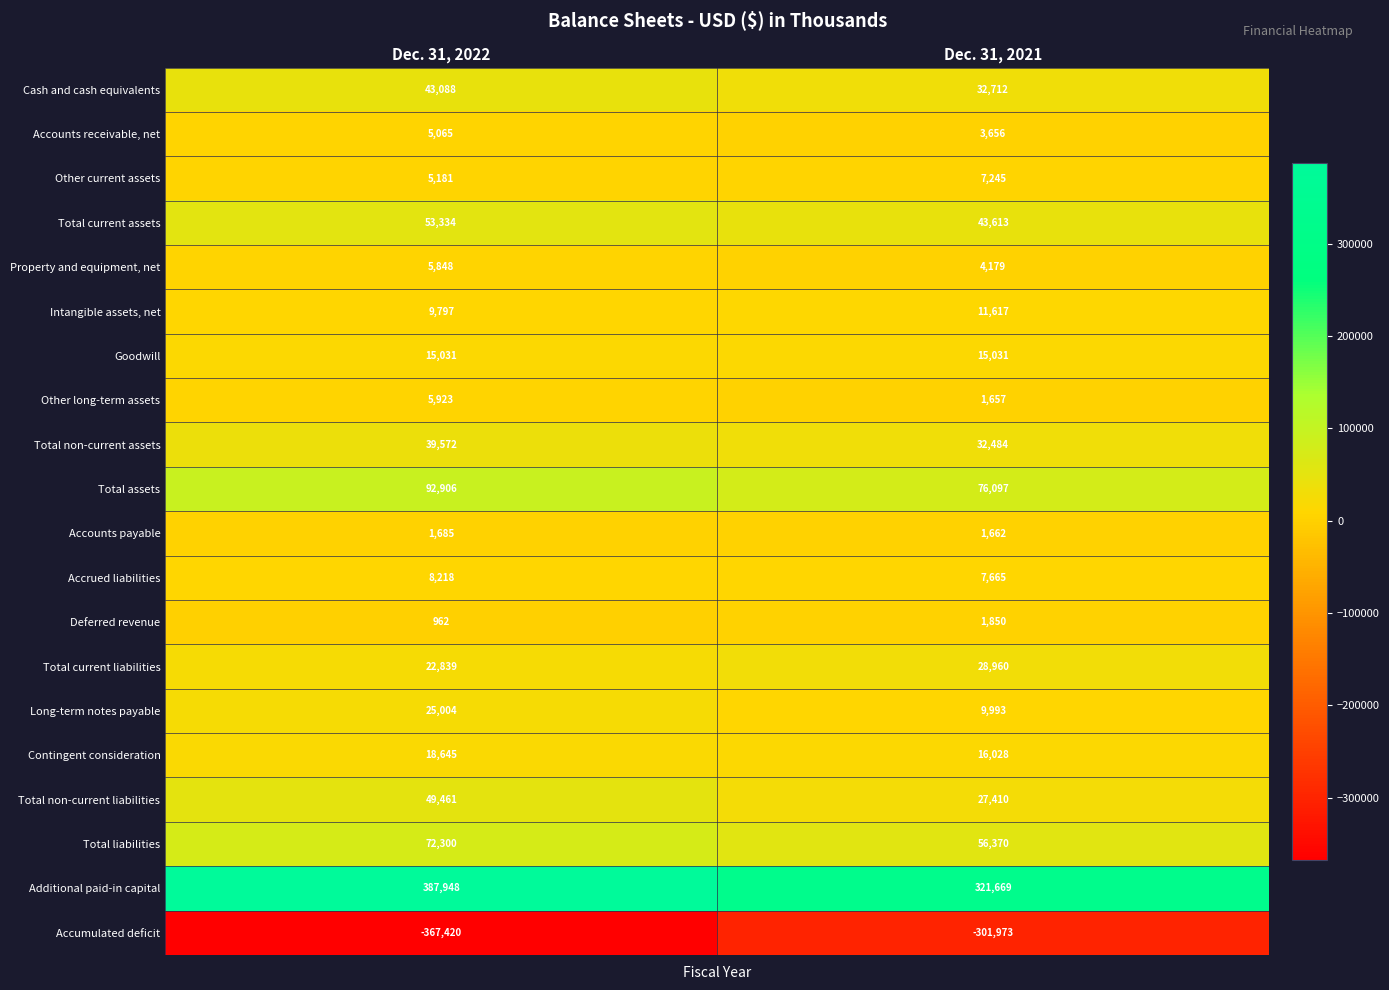

The Contingent consideration series shows 16028 at Dec. 31, 2021. True or false?

True